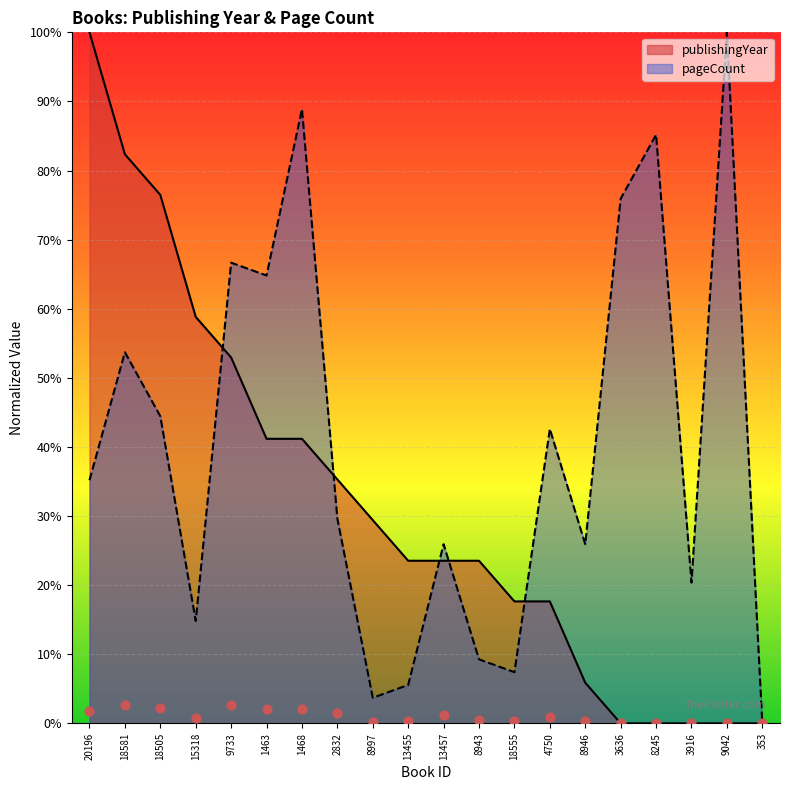

Which series reaches the maximum Y coordinate?

publishingYear